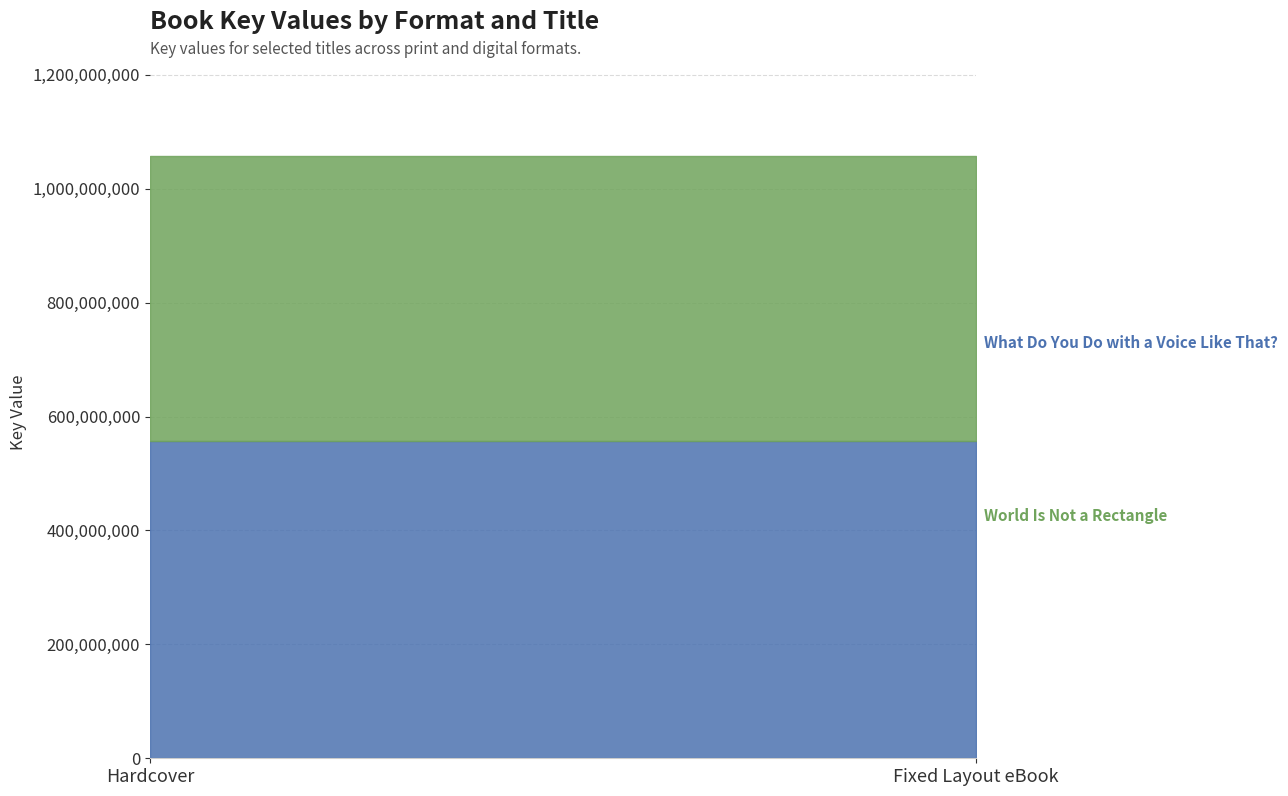

The value of What Do You Do with a Voice Like That? at Hardcover is 556504120. True or false?

True